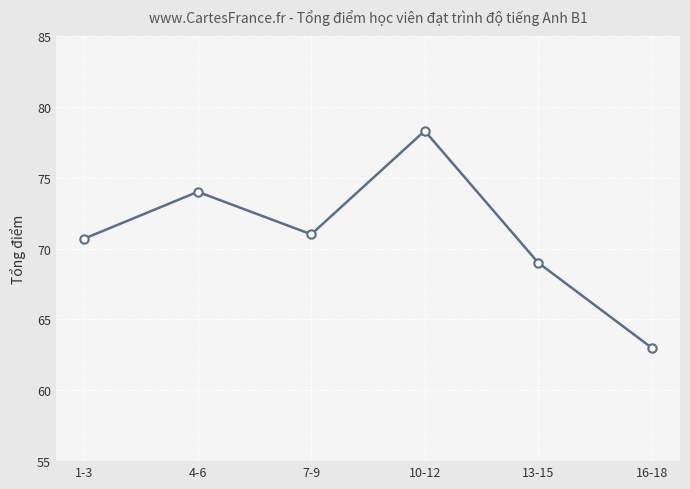

What is the label of the 3rd point from the left?

7-9